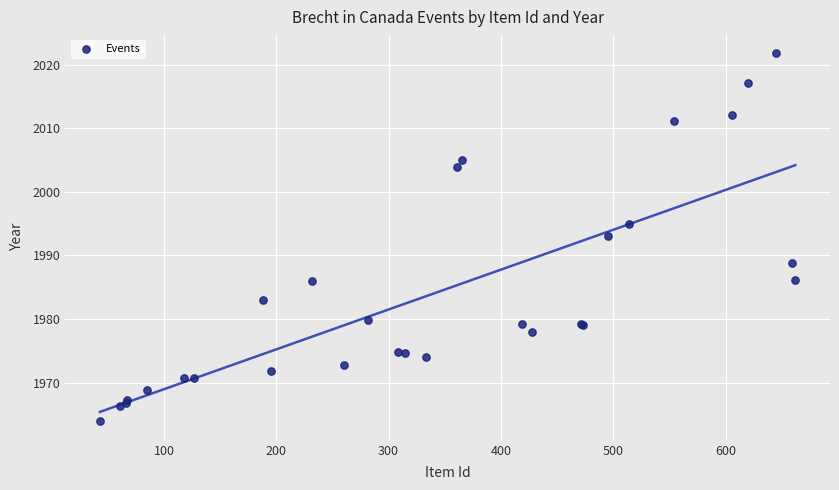

What Y value in the scatter plot is closest to 1992?

1993.1